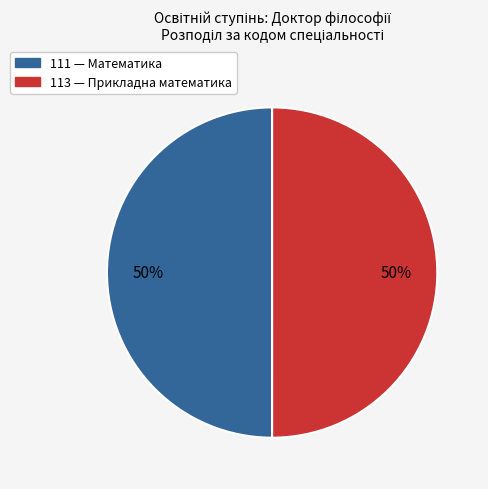

To the nearest percent, what is the combined percentage of 111 and 113?

100%